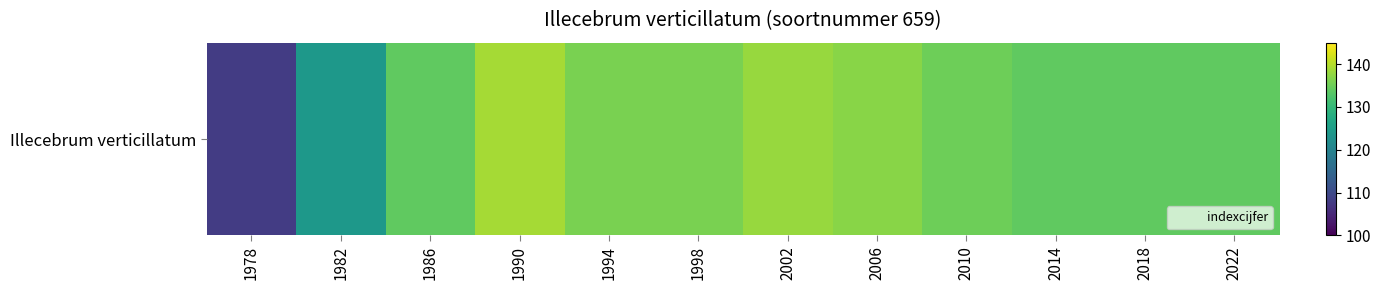

The chart shows a value of 139 at 1990. True or false?

True